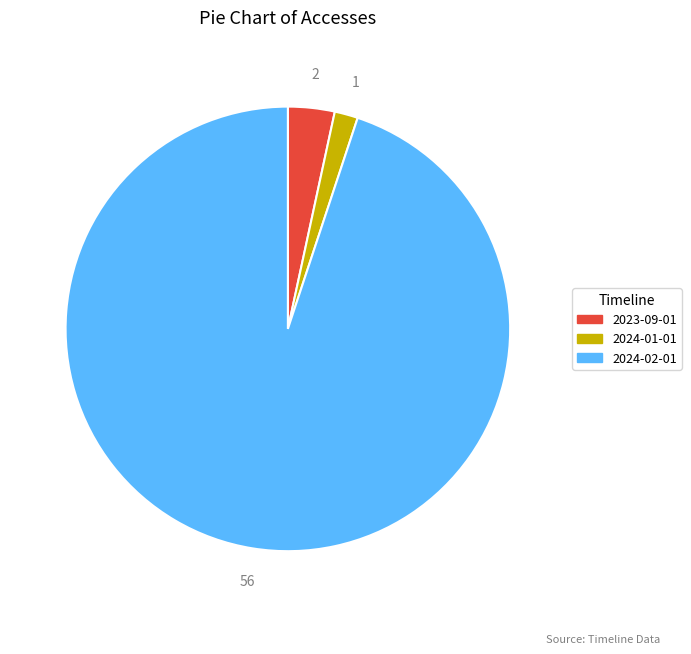

Count the number of slices in the pie.

3